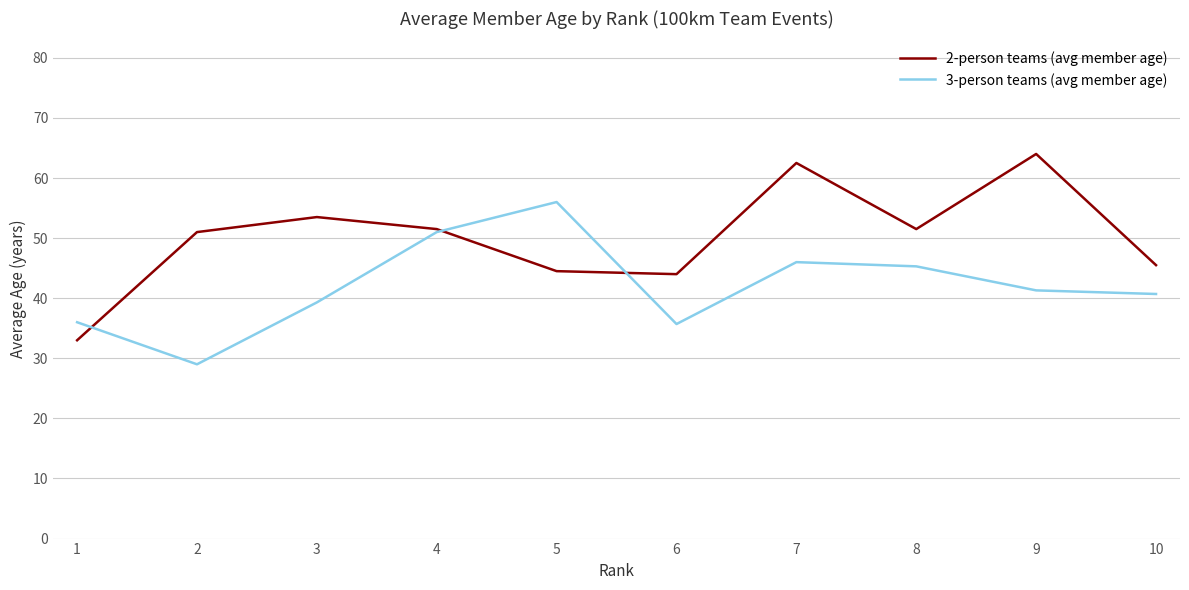

The value of 3-person teams (avg member age) at 1 is 36.0. True or false?

True